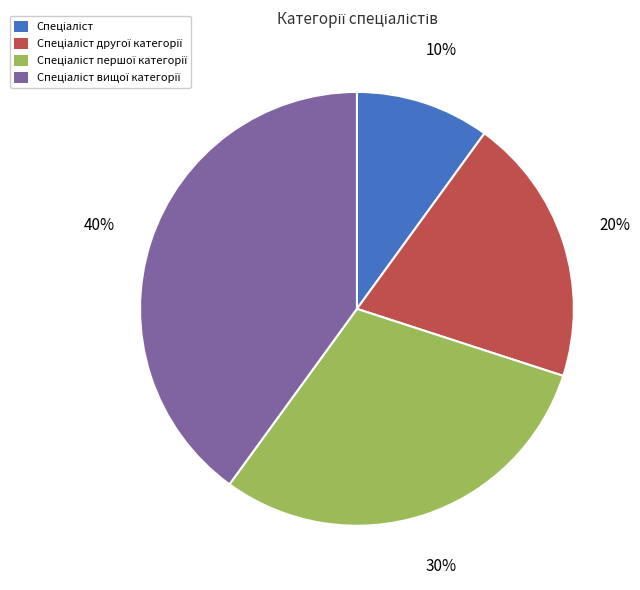

Is there any slice that represents more than half of the pie?

No